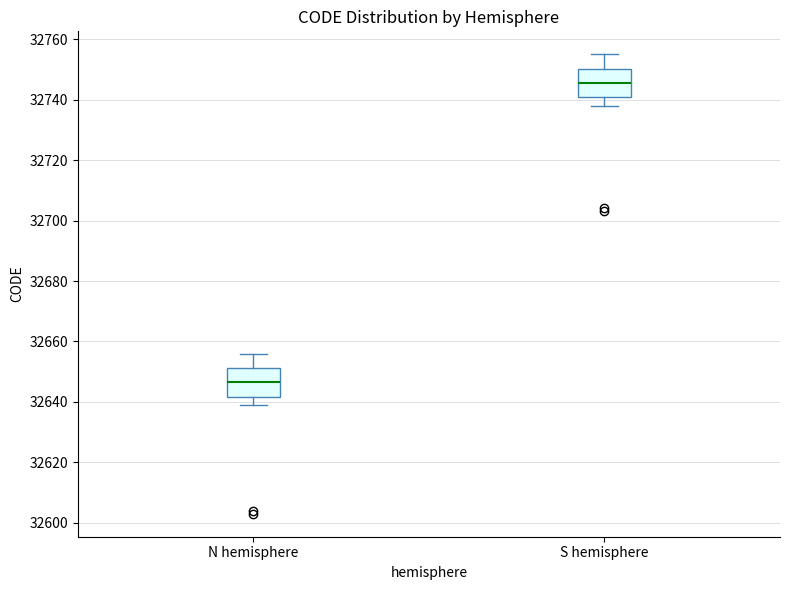

Where is the lower edge of the box for S hemisphere on the y-axis? The values are not printed on the chart, so give them approximately, as read against the axis.

32740